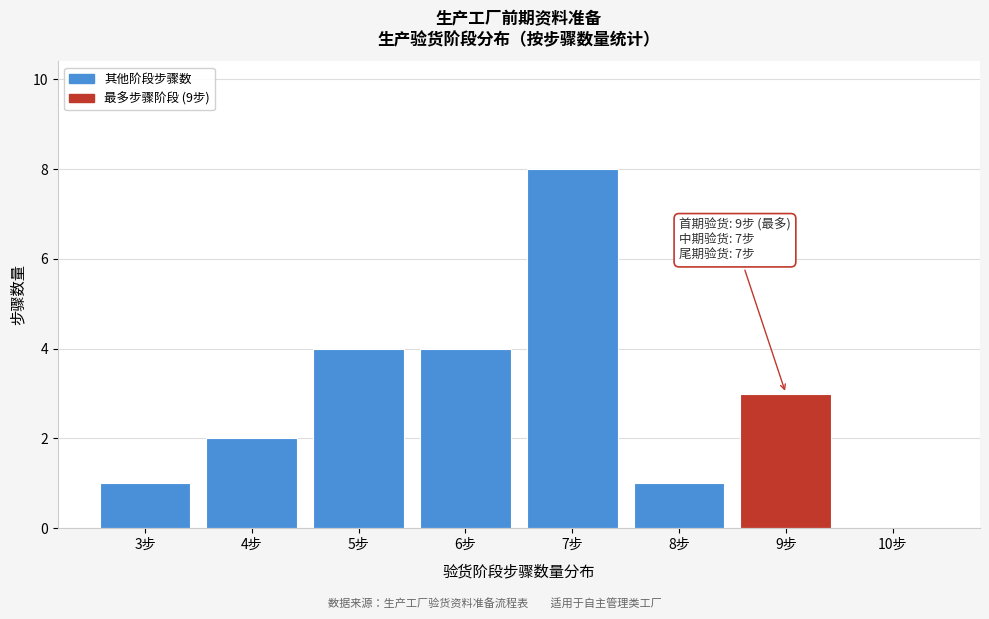

Reading left to right, transcribe all the data shown in this chart.

3步=1	4步=2	5步=4	6步=4	7步=8	8步=1	9步=3	10步=0